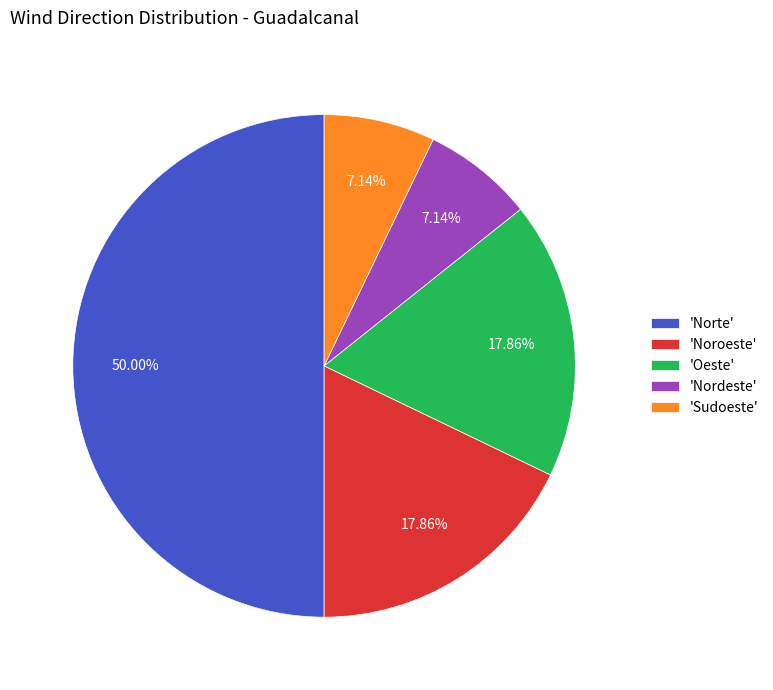

How many segments does this pie chart have?

5